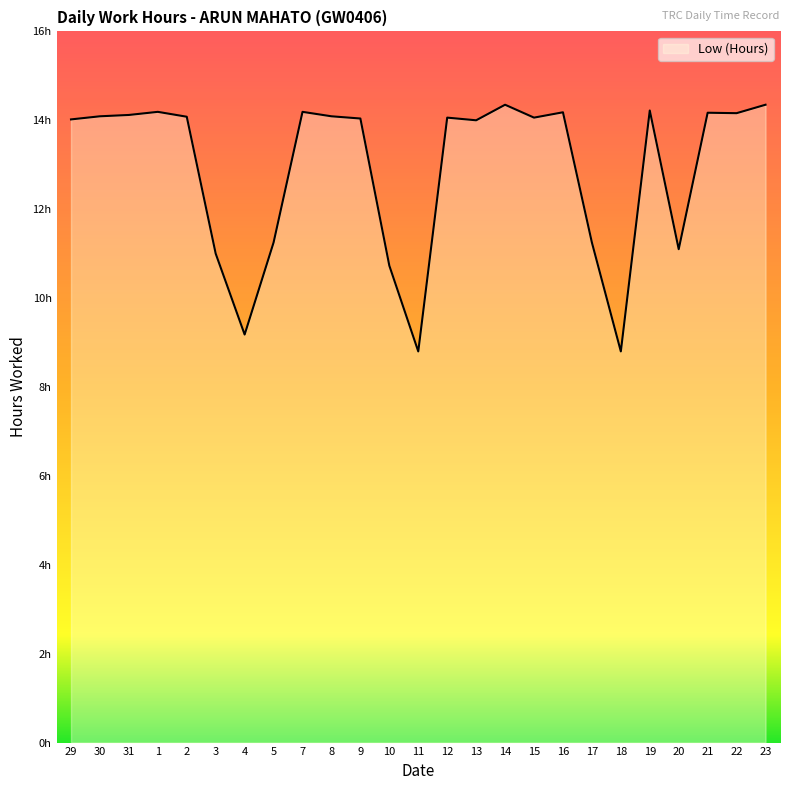

Rank the categories by value from highest to lowest.

14, 23, 19, 1, 7, 16, 21, 22, 31, 30, 8, 2, 12, 15, 9, 29, 13, 5, 17, 20, 3, 10, 4, 11, 18